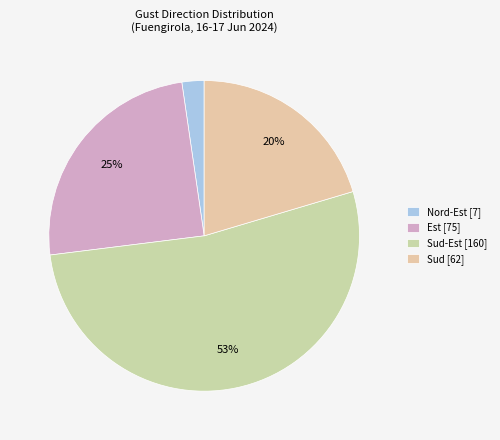

How many slices are in this pie chart?

4